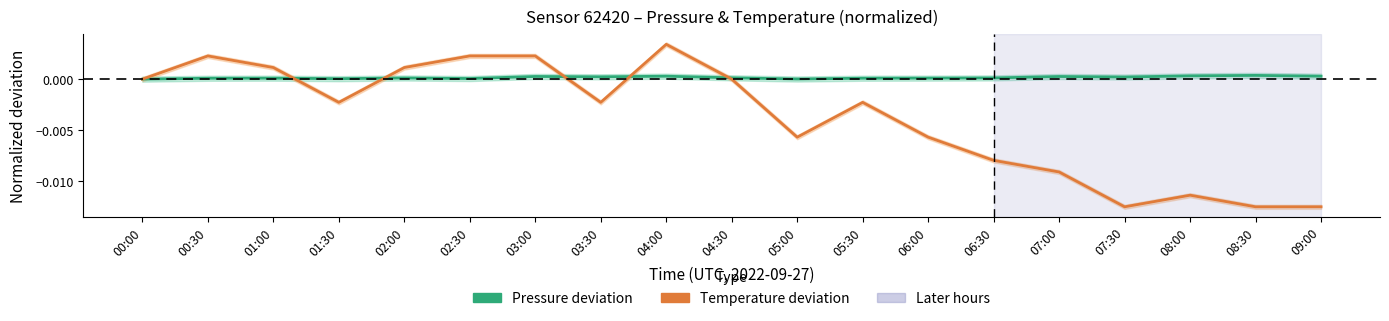

At which category does Pressure (normalized) reach its first local valley?

01:30